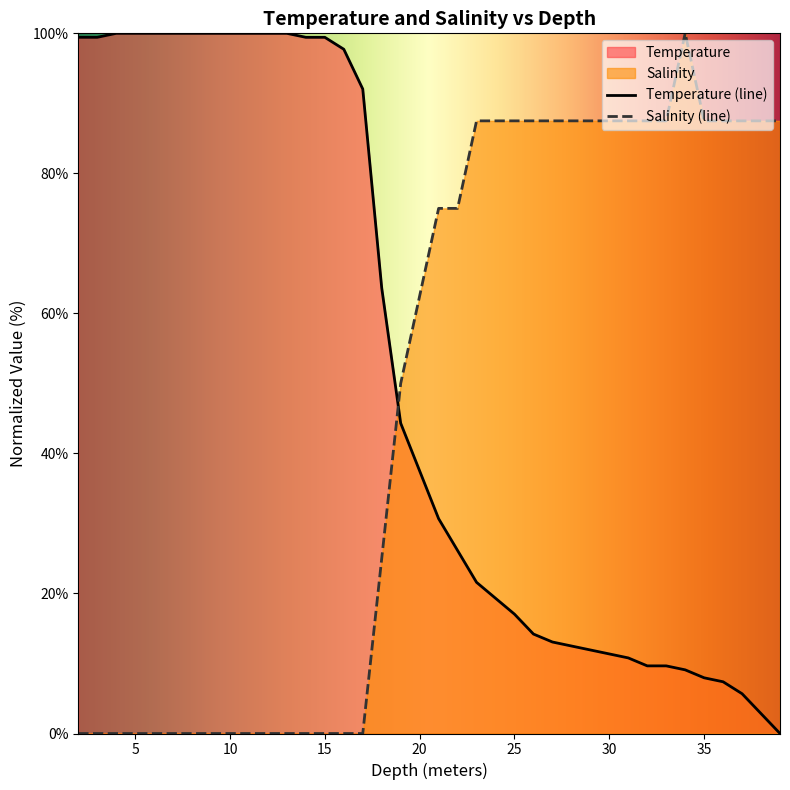

List the series in order of their peak value, highest first.

Temperature, Salinity